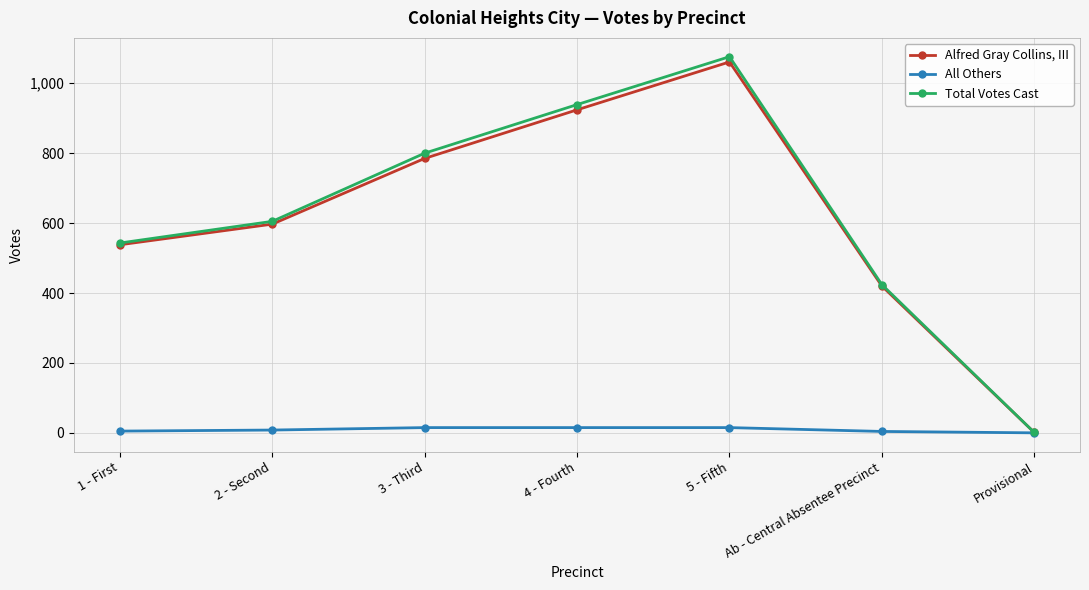

What position from the right is 1 - First?

7